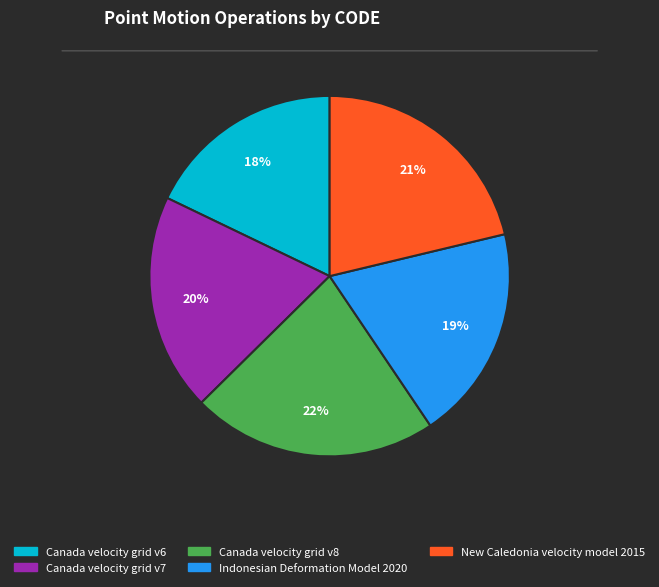

Between Canada velocity grid v6 and Canada velocity grid v8, which is larger?

Canada velocity grid v8